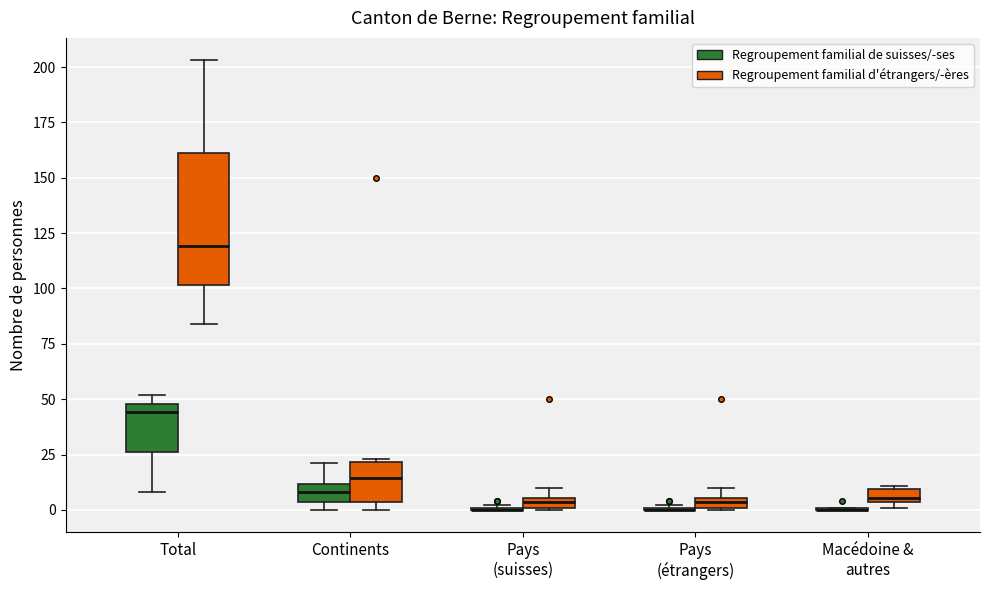

Where is the lower edge of the box for Total (Regroupement familial de suisses/-ses) on the y-axis? The values are not printed on the chart, so give them approximately, as read against the axis.

25